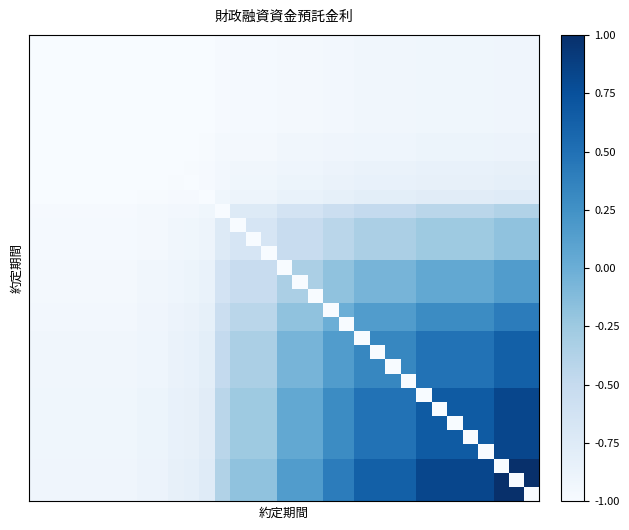

At which category is the sum across all series the highest?

30